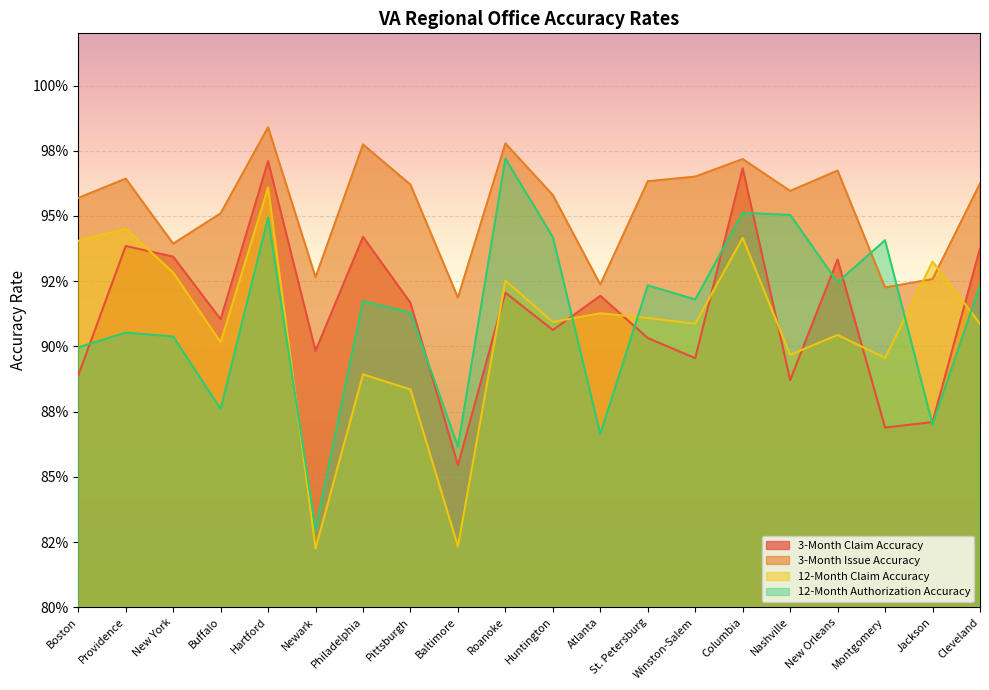

True or false: 3-Month Claim Accuracy has more than 1 points higher than both neighbors.

True